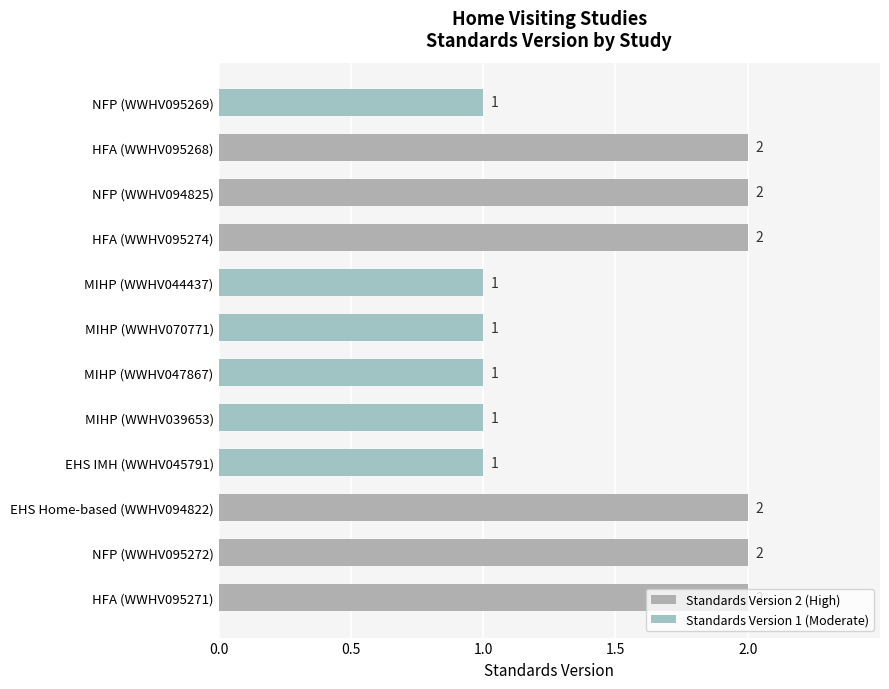

How many values are between 1 and 2?

12